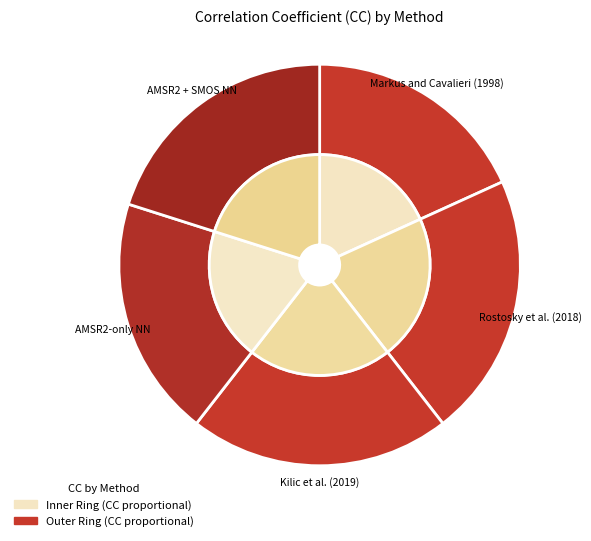

Do AMSR2 + SMOS NN and Rostosky et al. (2018) together represent more than half of the pie?

No